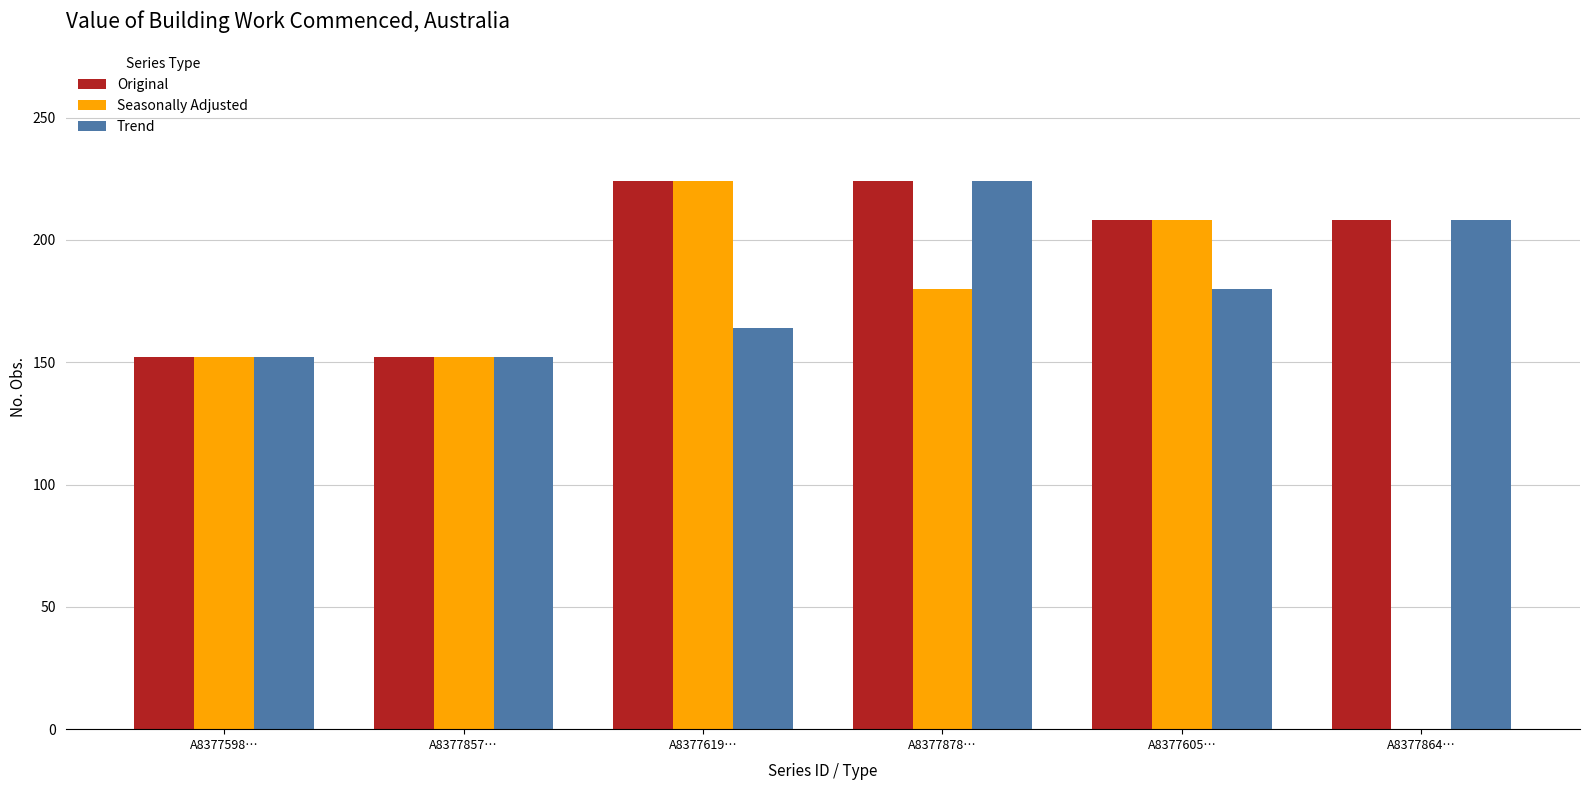

True or false: Trend has a value of 122 at A8377605….

False